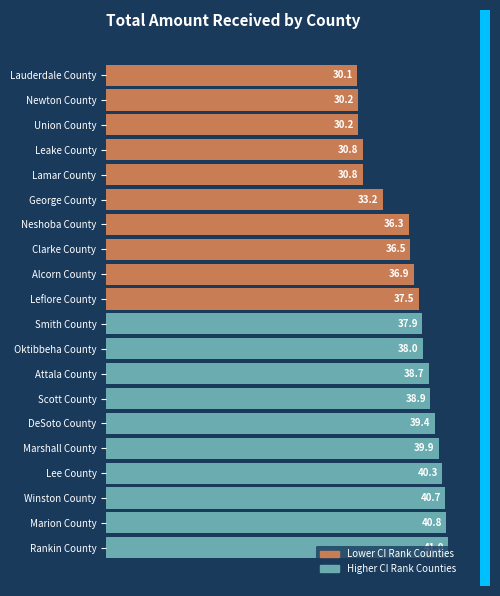

What is the value of the 16th bar from the top?

39.9